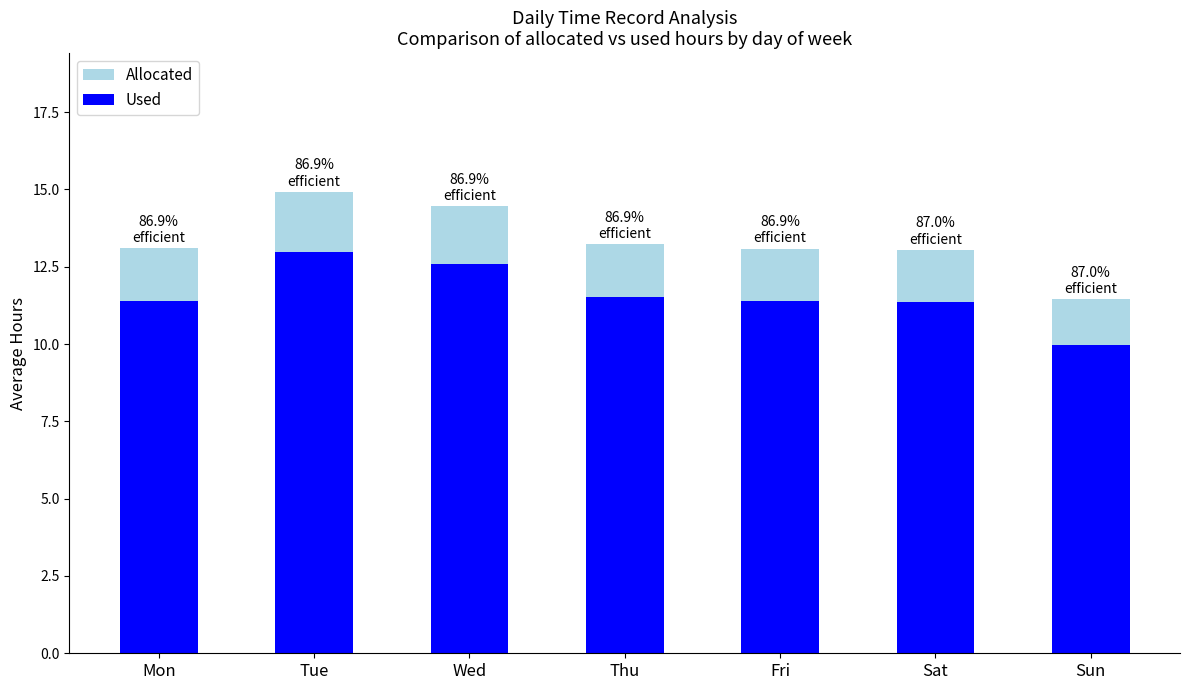

What are all the series names shown in the legend?

Allocated, Used